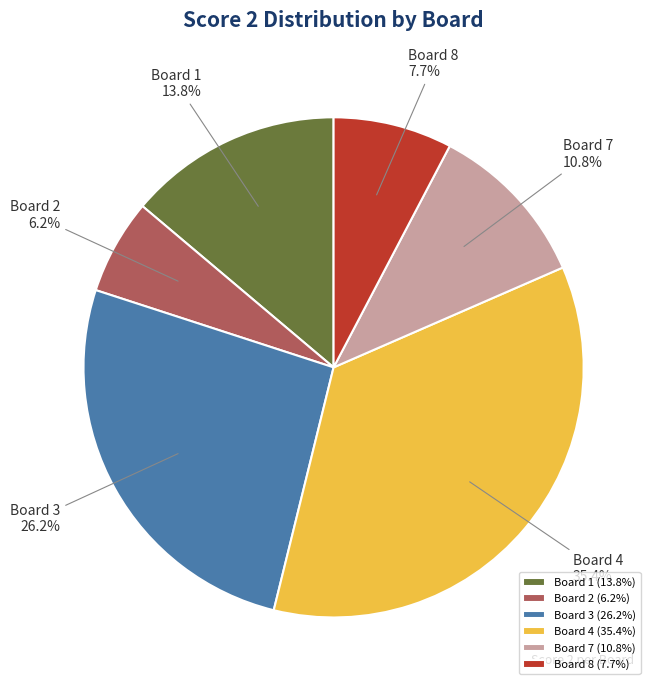

What portion of the pie excludes Board 3?

73.8%